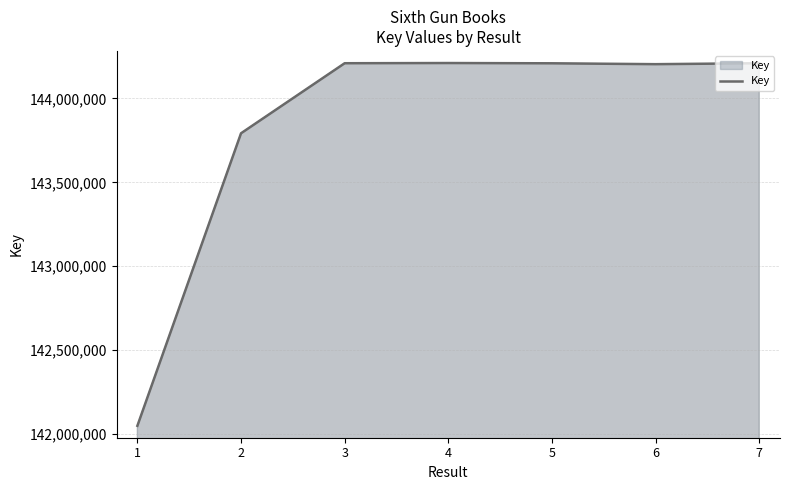

What is the sum of the values at 3 and 2?

288002217